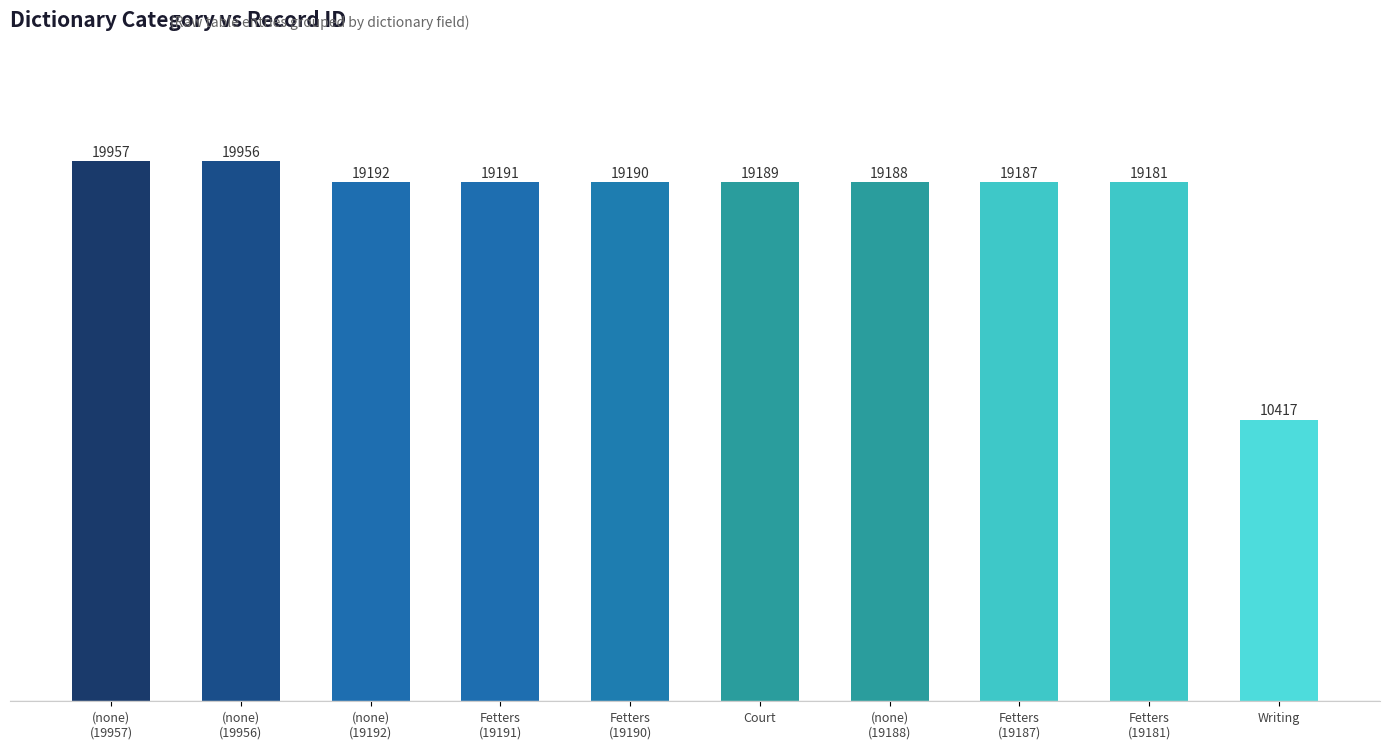

Reading left to right, list all the values displayed in this chart.

19957	19956	19192	19191	19190	19189	19188	19187	19181	10417